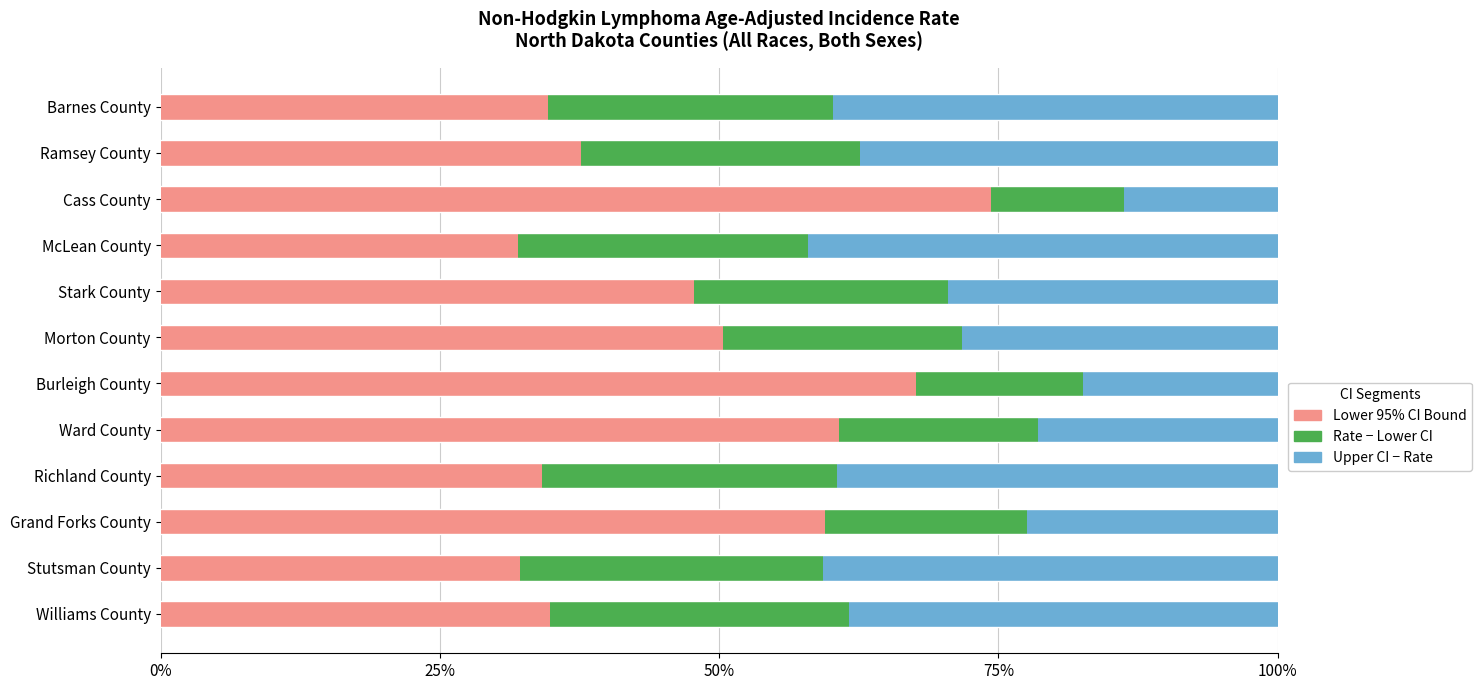

What is the total value across all series at Ramsey County?

100.0